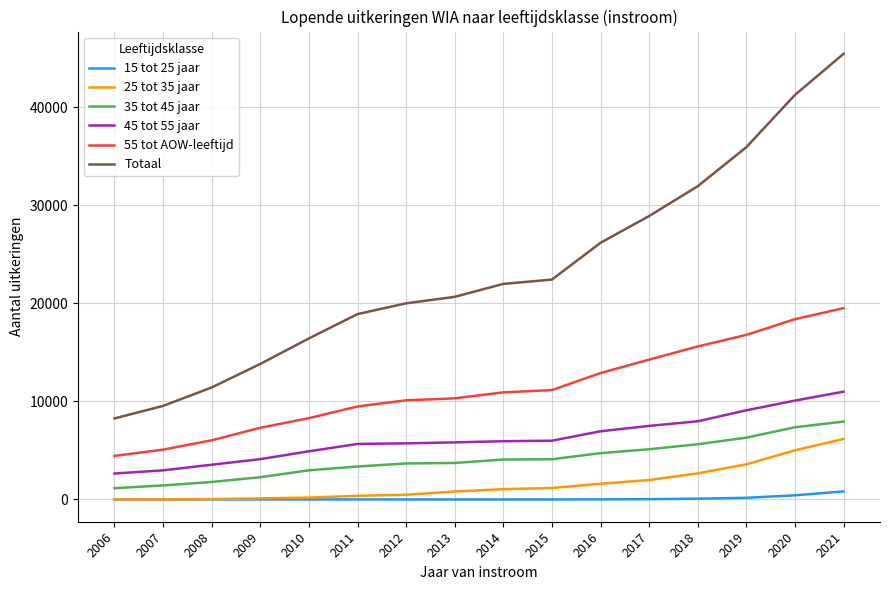

What is the sum of the 15 tot 25 jaar values at 2020 and 2006?

420